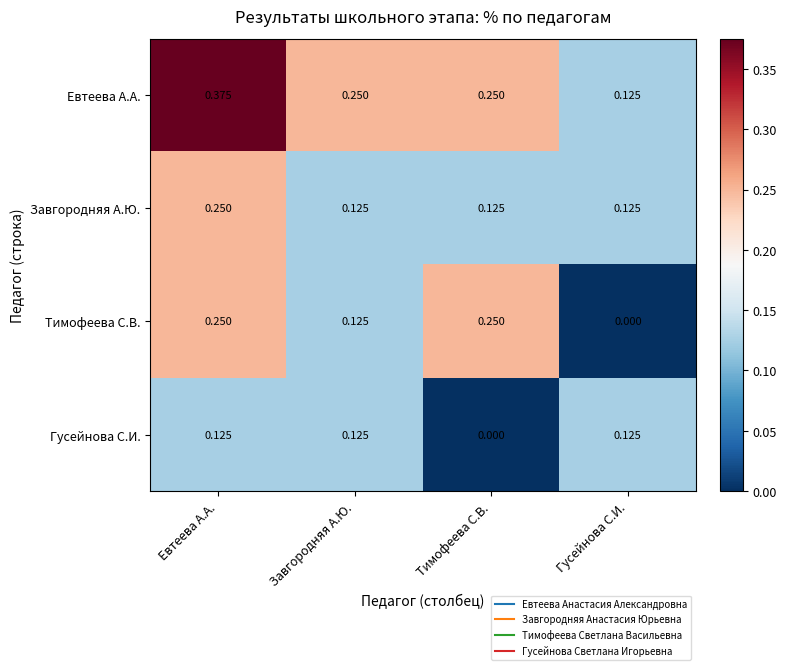

Where is Гусейнова С.И. nearest to the value 0?

Тимофеева С.В.